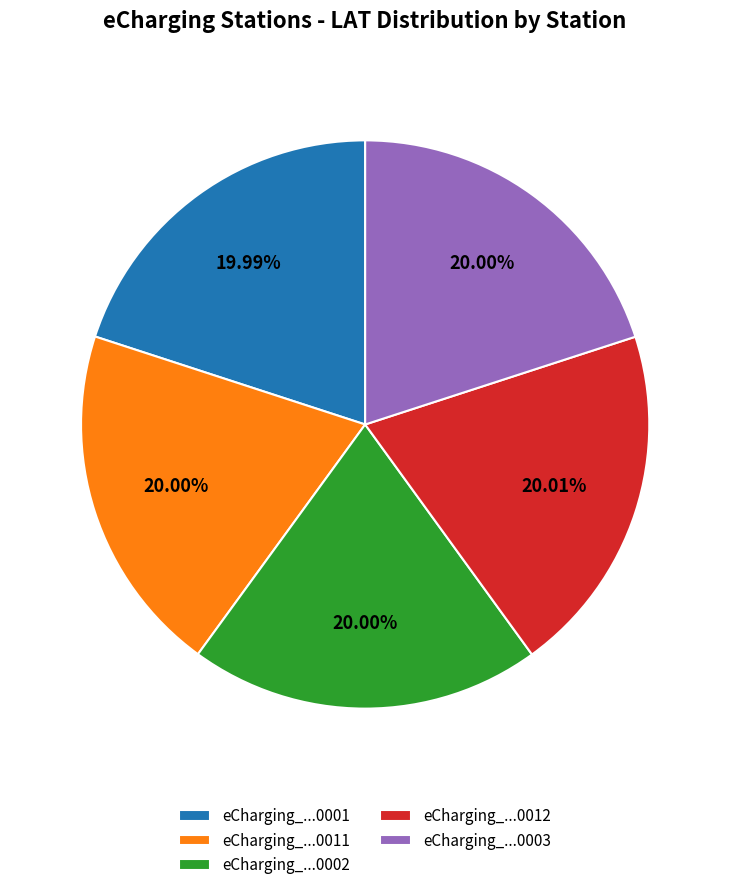

Approximately how many times larger is the value at eCharging_...0002 compared to eCharging_...0001?

1.0